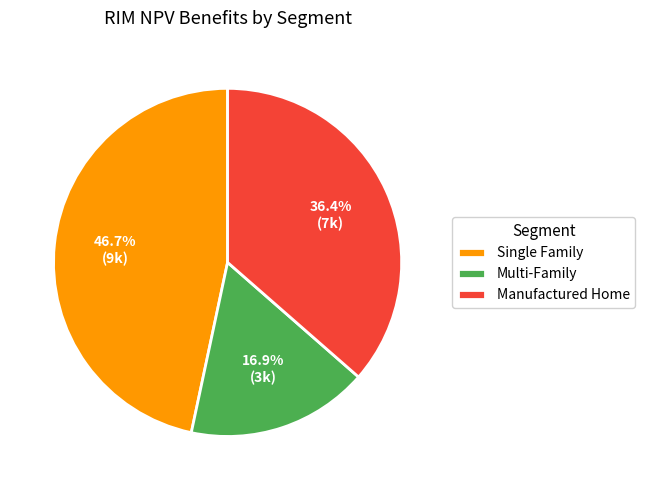

Is it true that Manufactured Home is 36% of the pie?

True